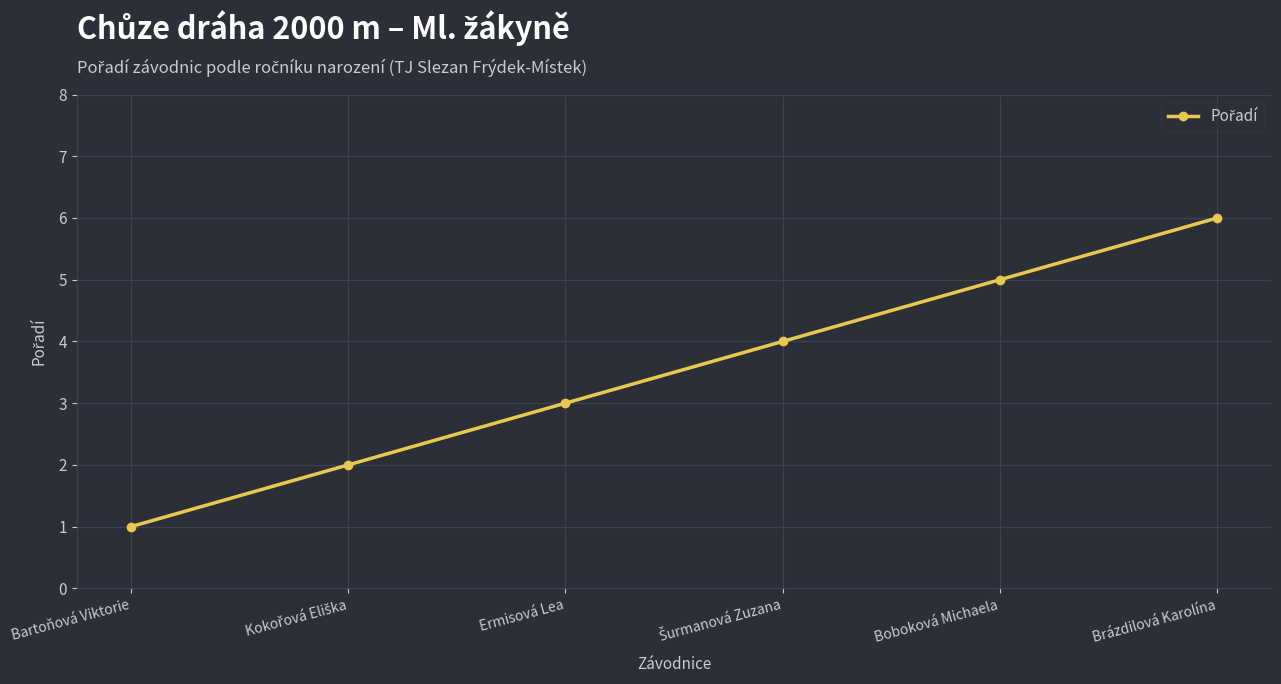

What is the value of the 3rd point from the left?

3